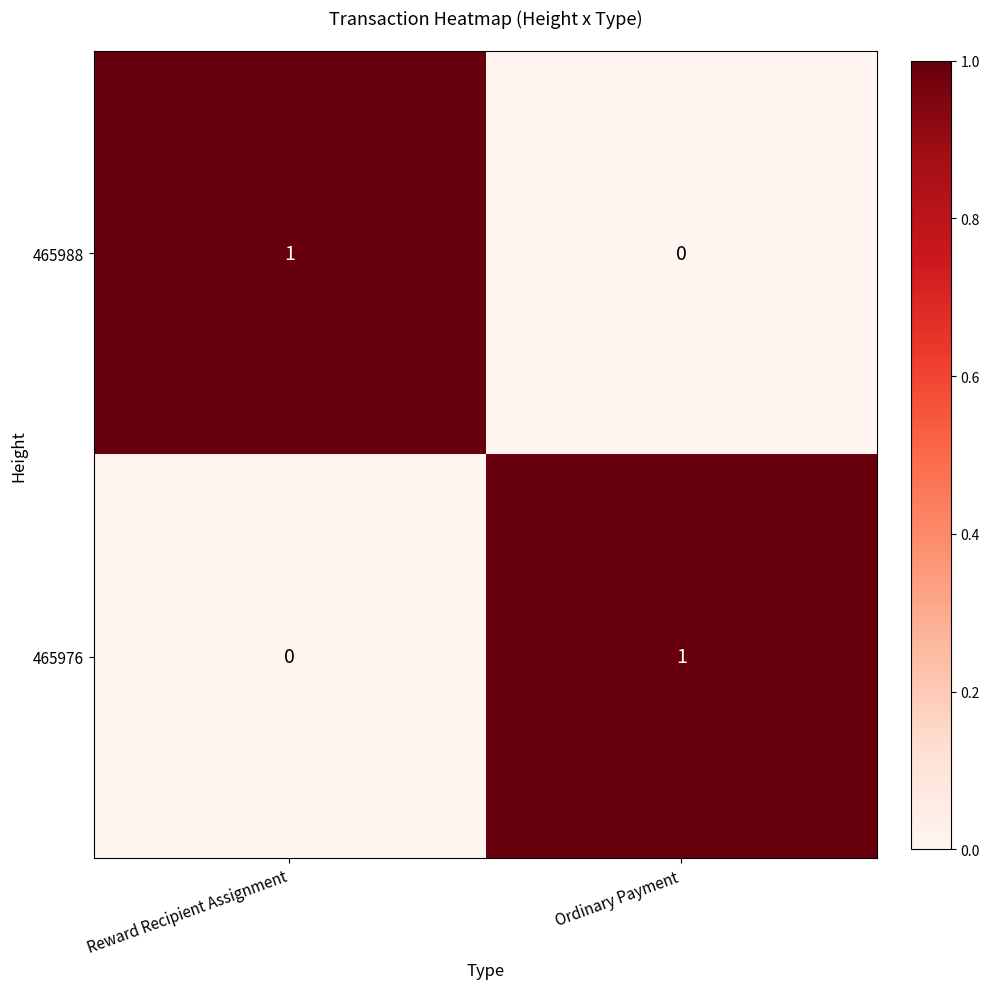

Is it true that 465988 equals 1 at Reward Recipient Assignment?

True